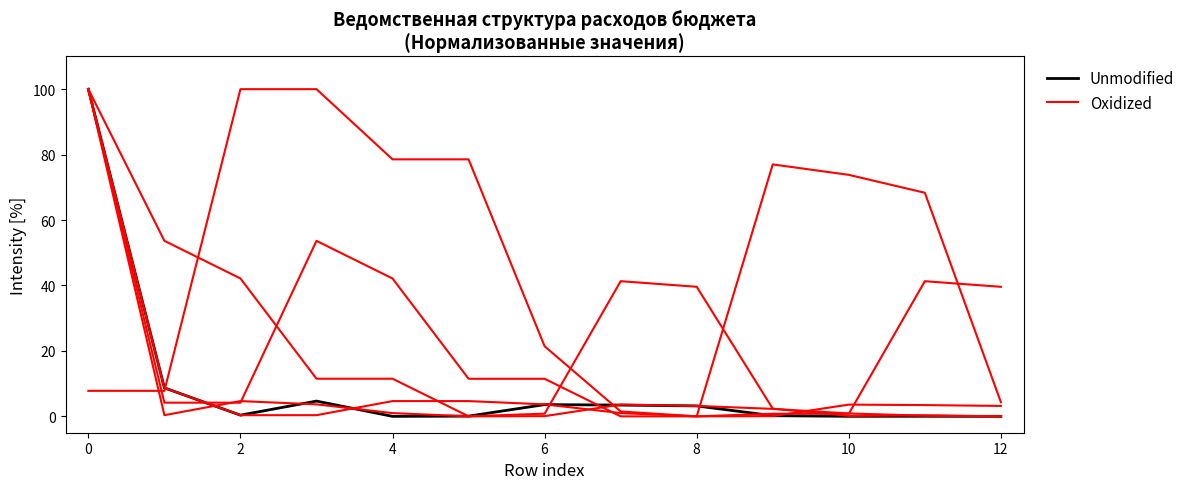

Which series has the largest total across all categories?

Oxidized